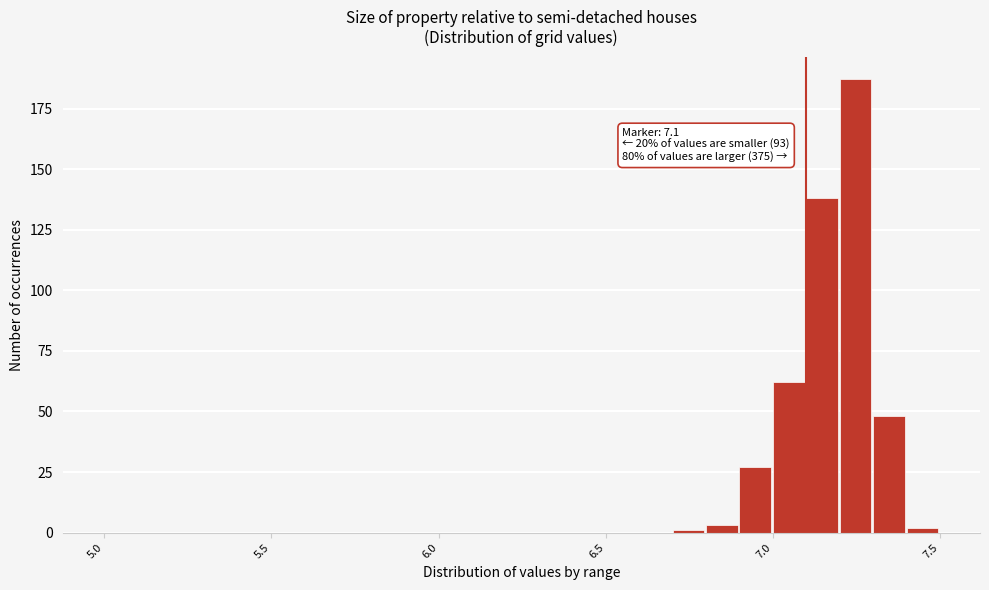

Around what value on the x-axis is the tallest bar? Give the approximate position of its centre, as read against the axis.

7.25